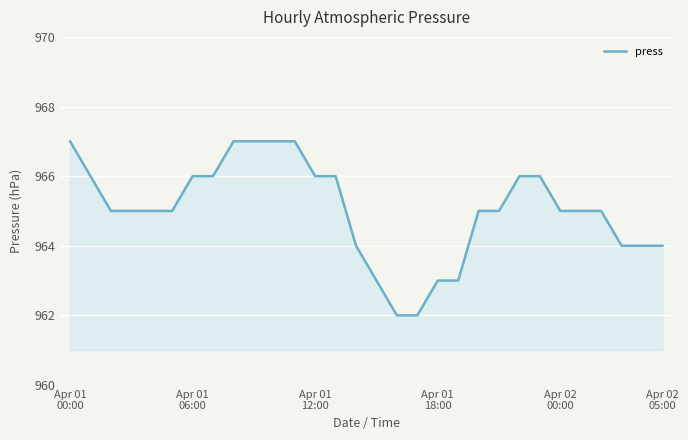

What is the smallest value displayed?

962